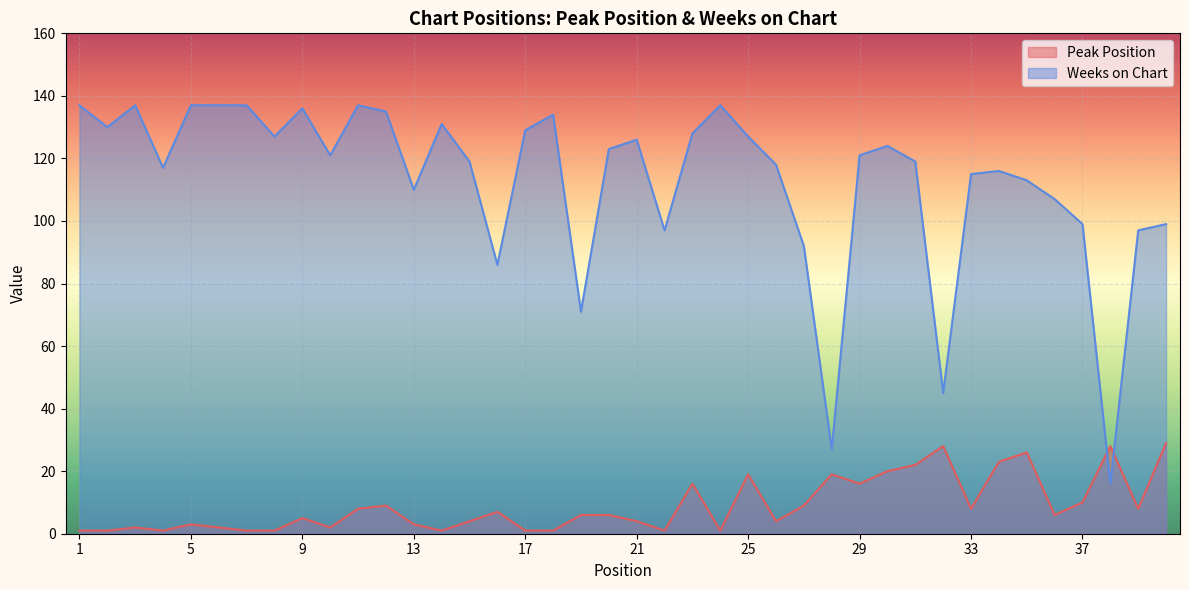

What is the total value across all series at 16?

93